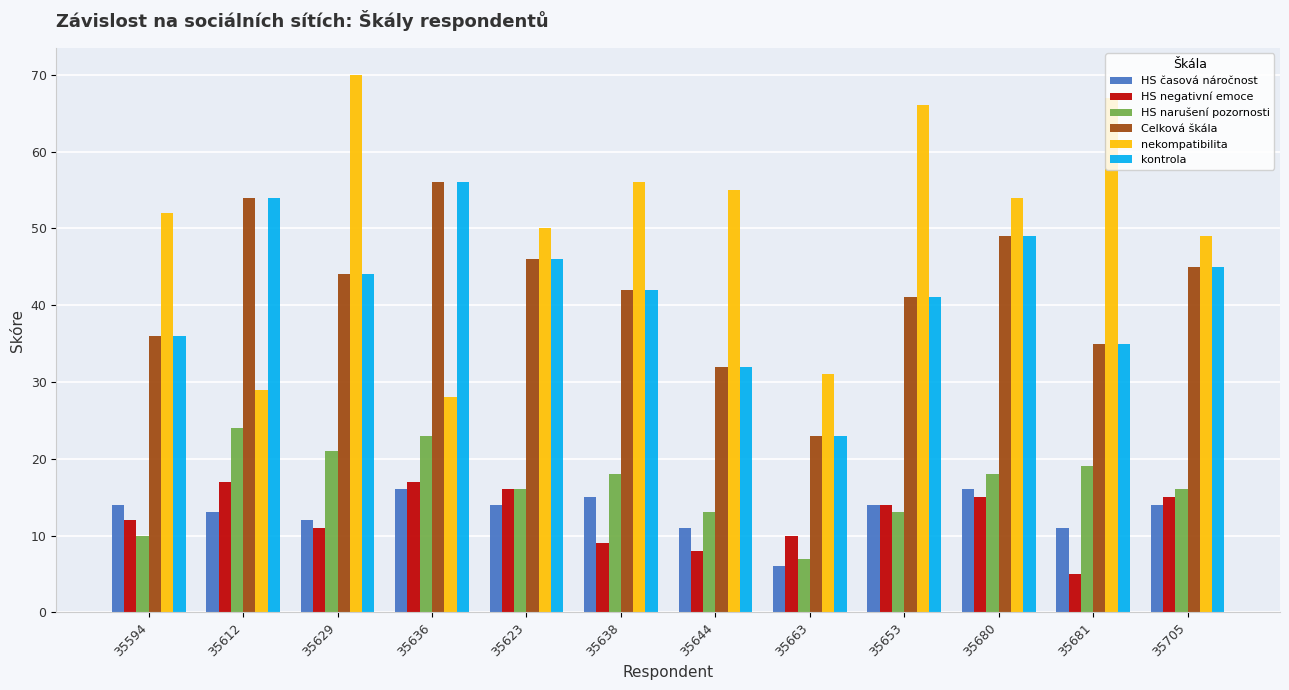

Which series has the largest range (max minus min)?

nekompatibilita